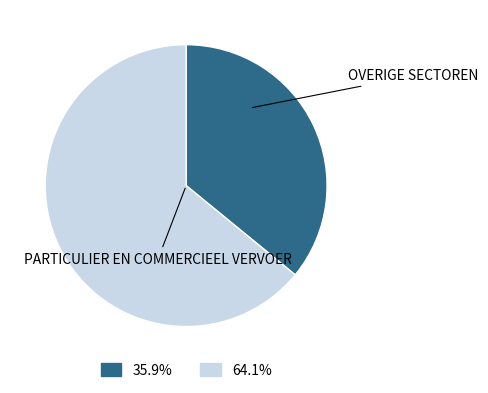

Does any single category account for the majority?

Yes